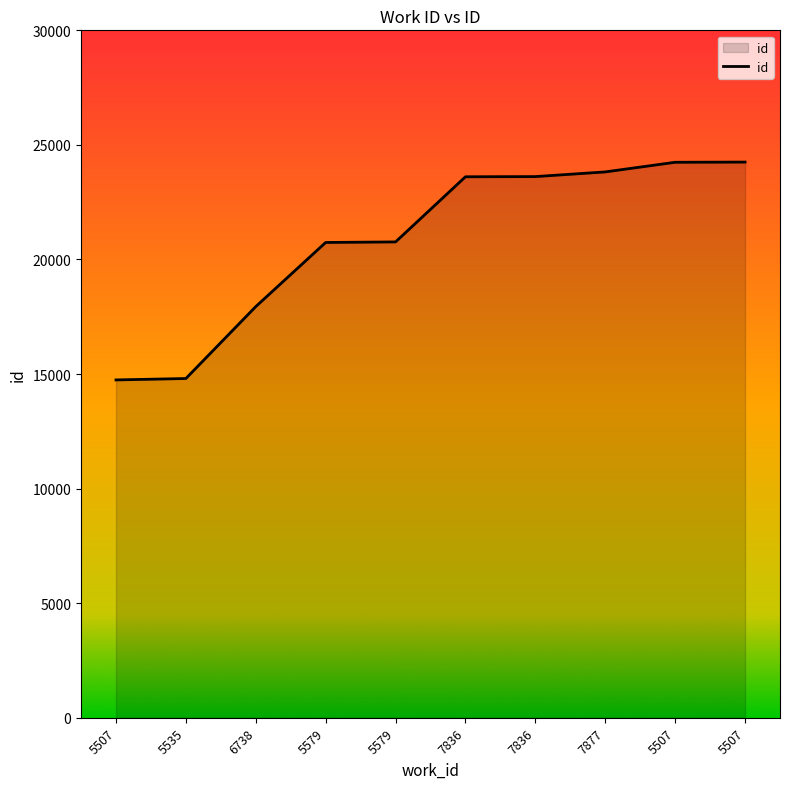

True or false: the data shows 20742 at 5579.

True